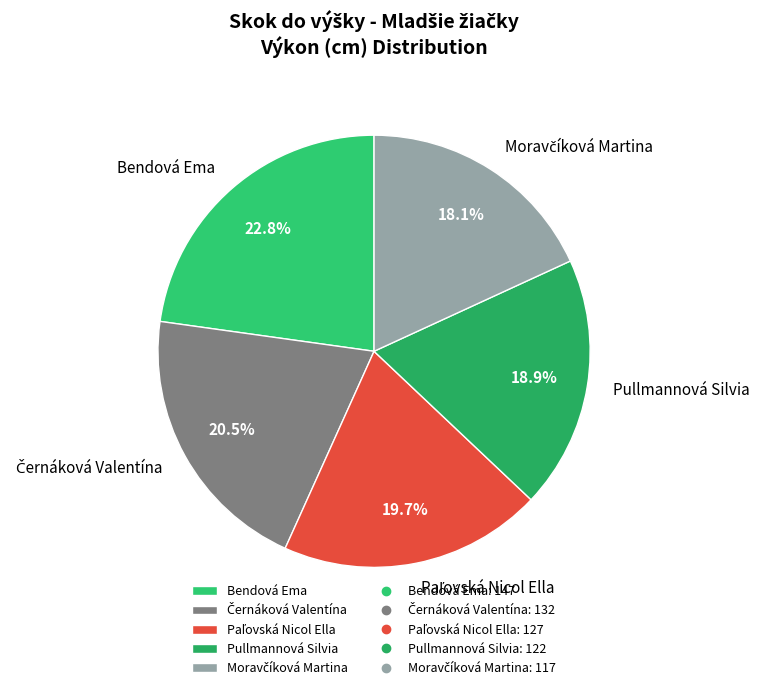

To the nearest percent, what is the average slice percentage?

20%